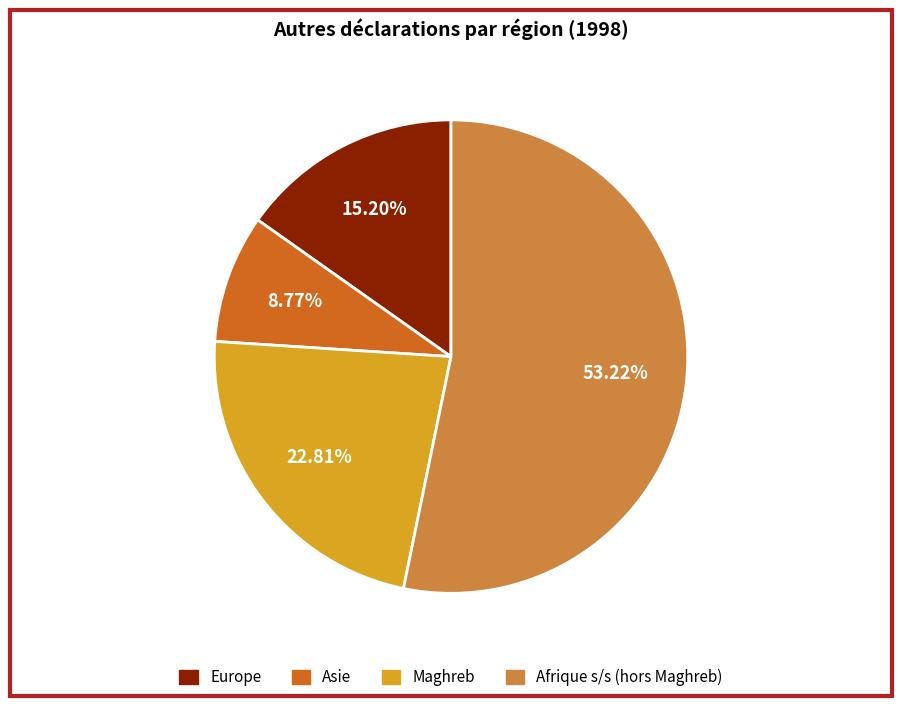

Is there any slice that represents more than half of the pie?

Yes